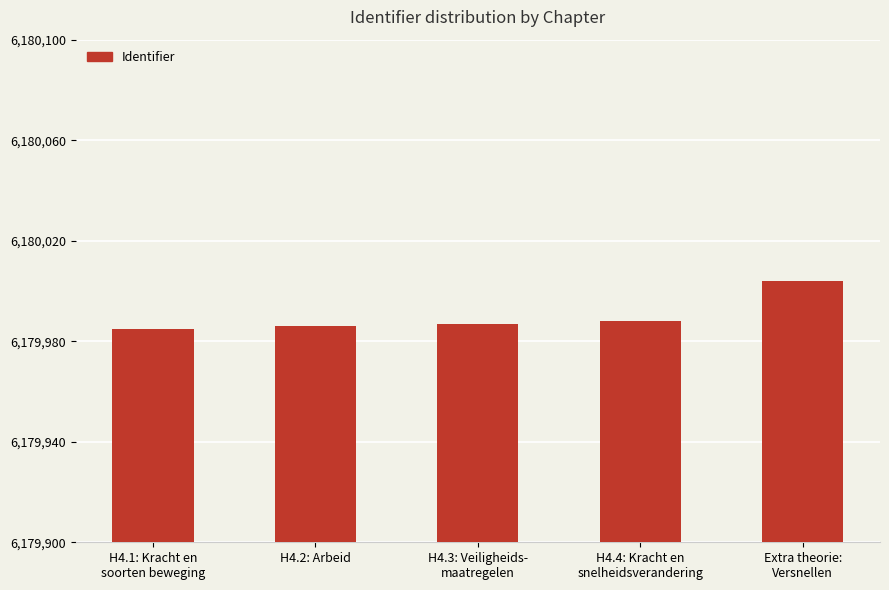

Does the chart contain stacked bars?

No